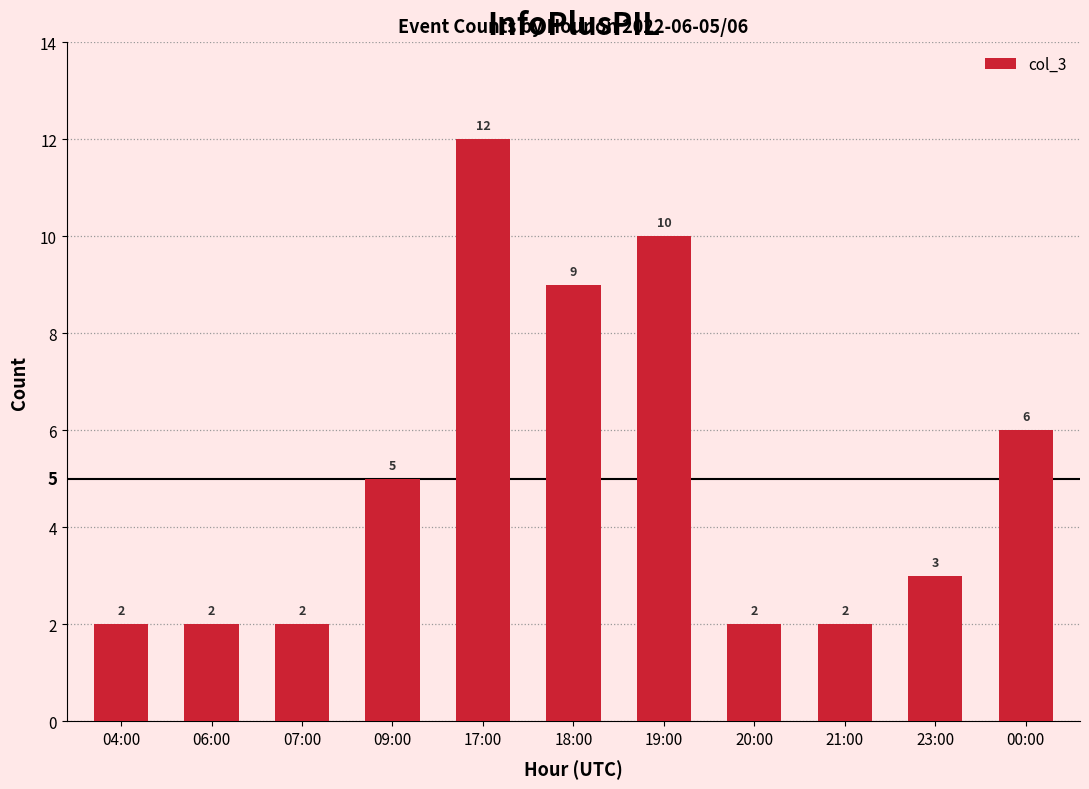

What is the label of the 3rd bar from the right?

21:00